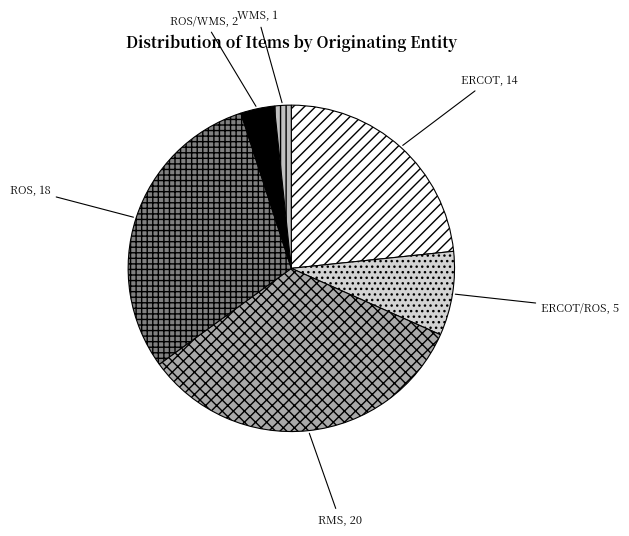

How many segments does this pie chart have?

6